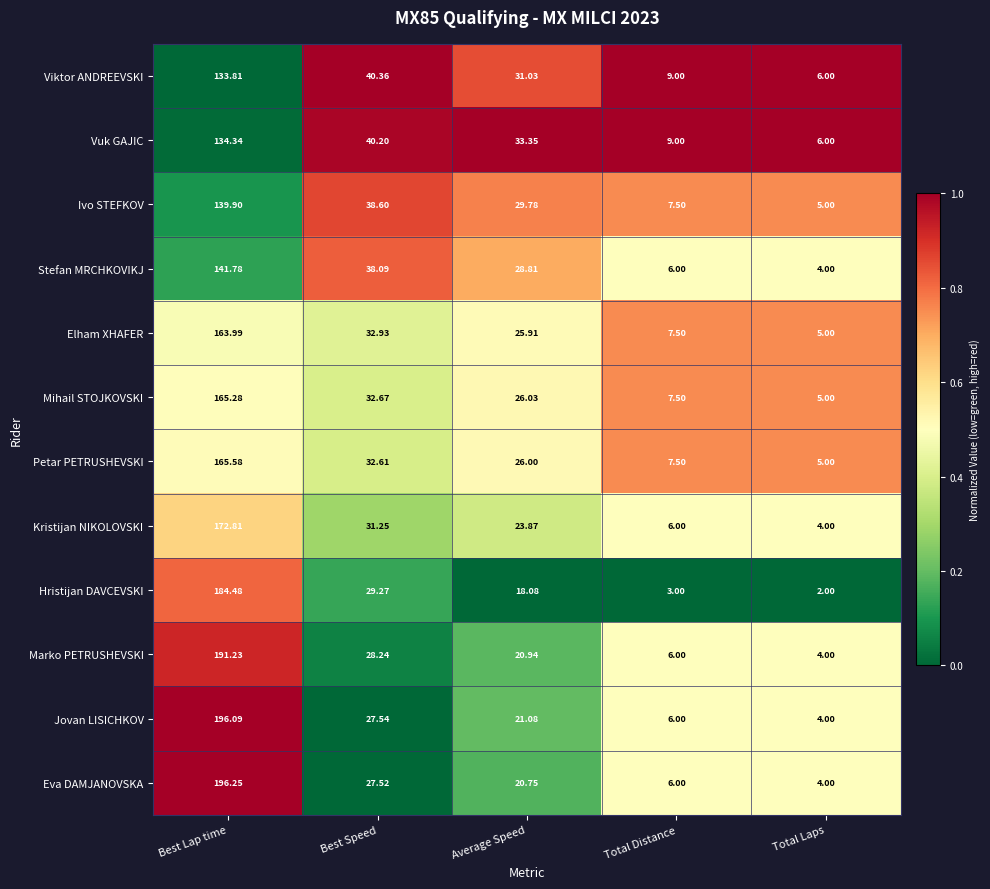

Which series has the largest total across all categories?

Jovan LISICHKOV